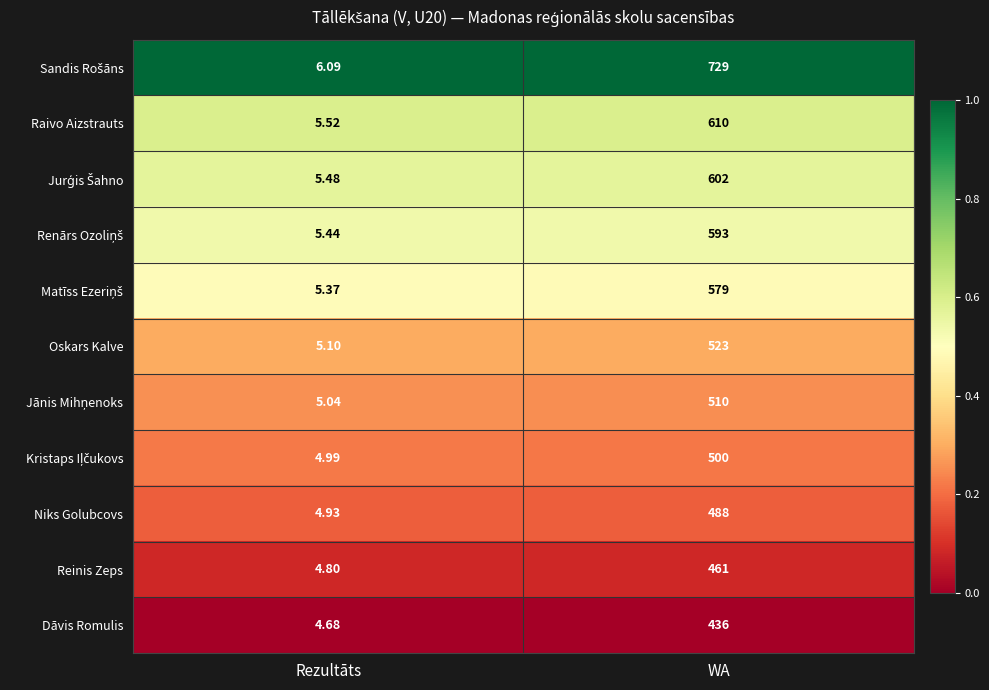

At which category is the sum across all series the highest?

WA